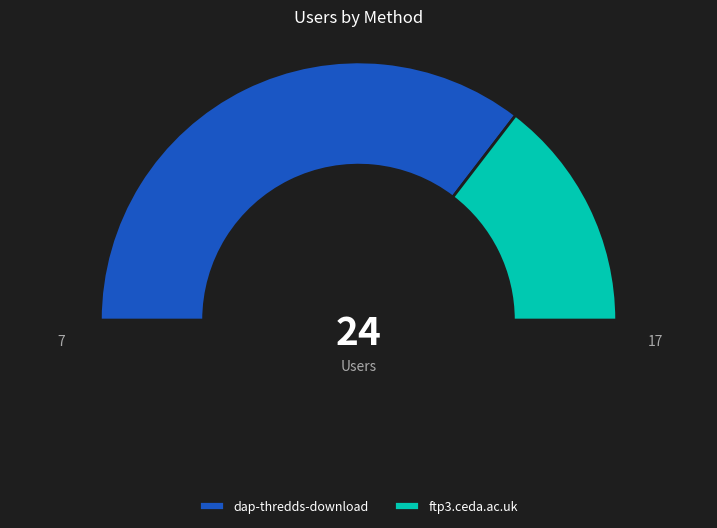

Approximately how many times larger is the value at ftp3.ceda.ac.uk compared to dap-thredds-download?

0.4